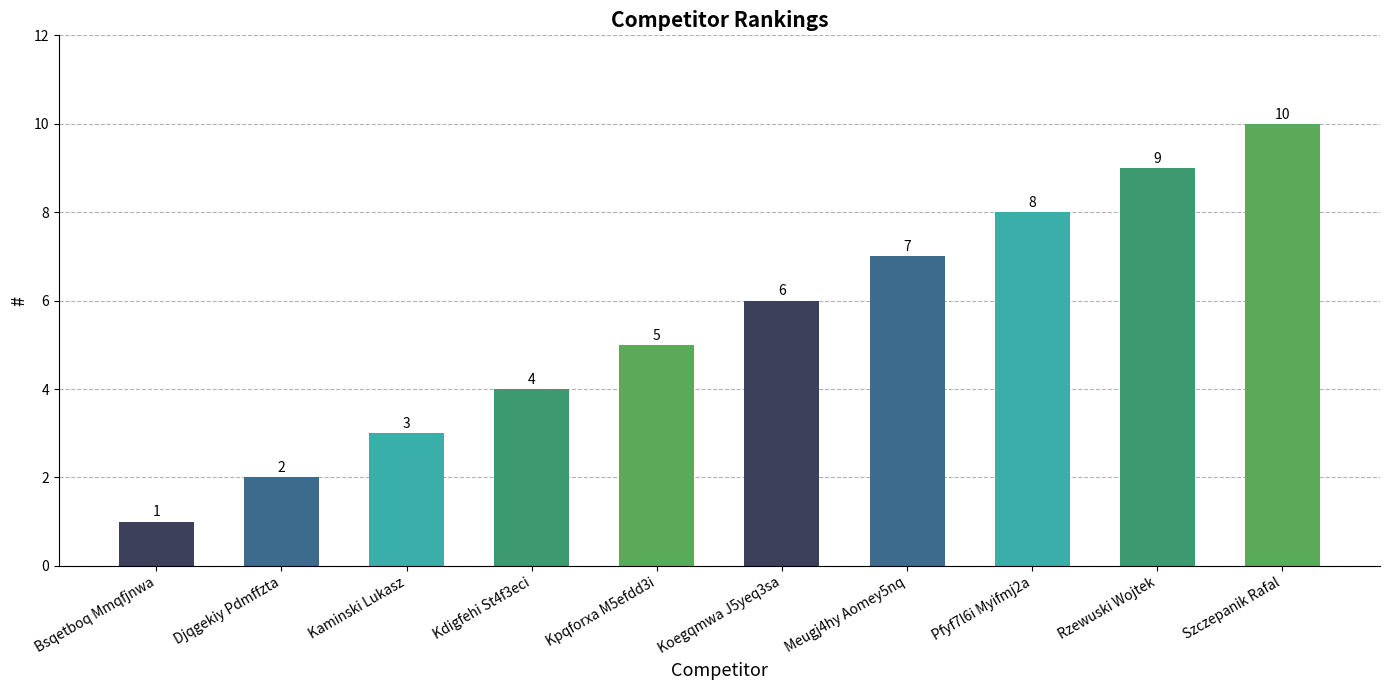

True or false: the data shows 2 at Djqgekiy Pdmffzta.

True